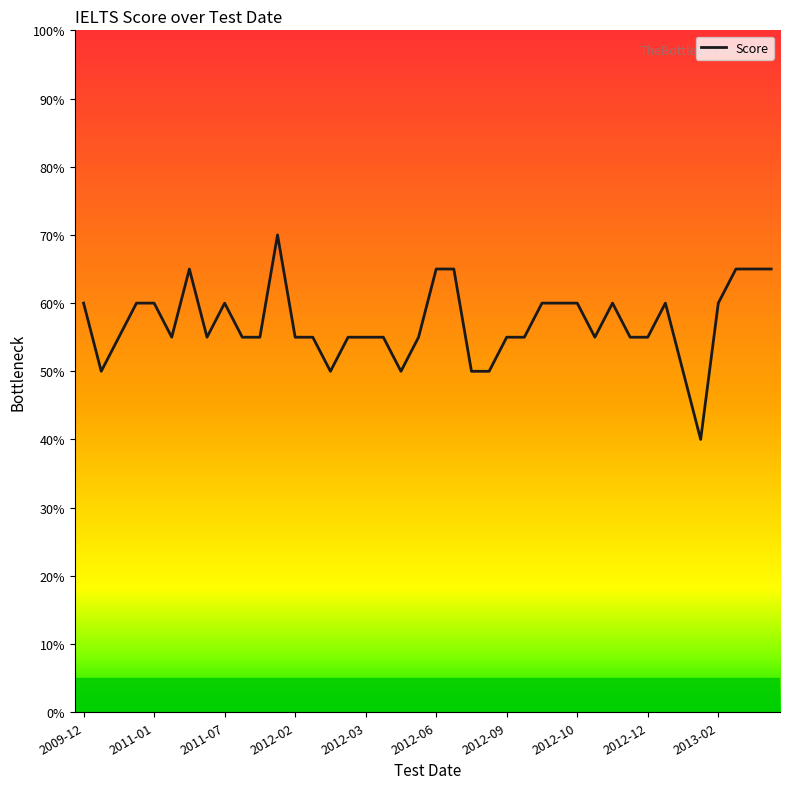

Reading left to right, transcribe all the data shown in this chart.

6.0	5.0	5.5	6.0	6.0	5.5	6.5	5.5	6.0	5.5	5.5	7.0	5.5	5.5	5.0	5.5	5.5	5.5	5.0	5.5	6.5	6.5	5.0	5.0	5.5	5.5	6.0	6.0	6.0	5.5	6.0	5.5	5.5	6.0	5.0	4.0	6.0	6.5	6.5	6.5